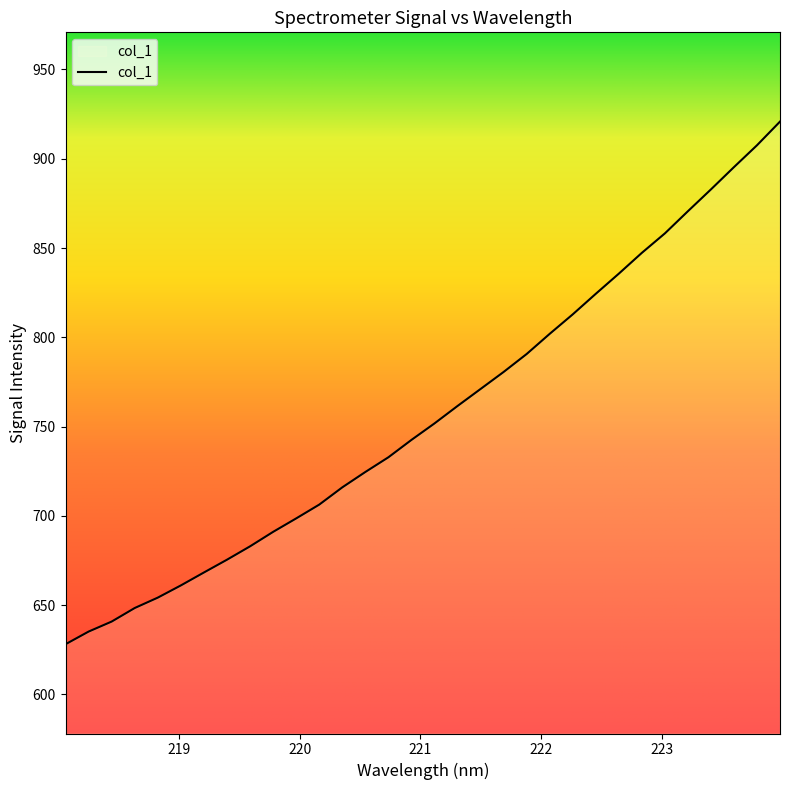

What is the smallest value displayed?

628.1